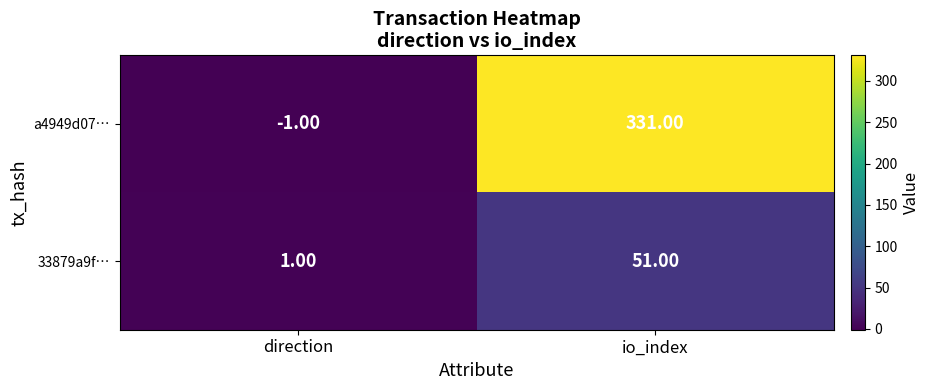

What is the difference between the maximum and minimum values in the a4949d07… series?

332